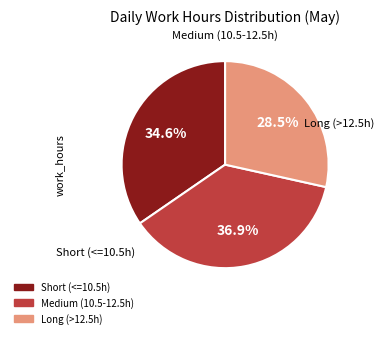

Is there any slice that represents more than half of the pie?

No